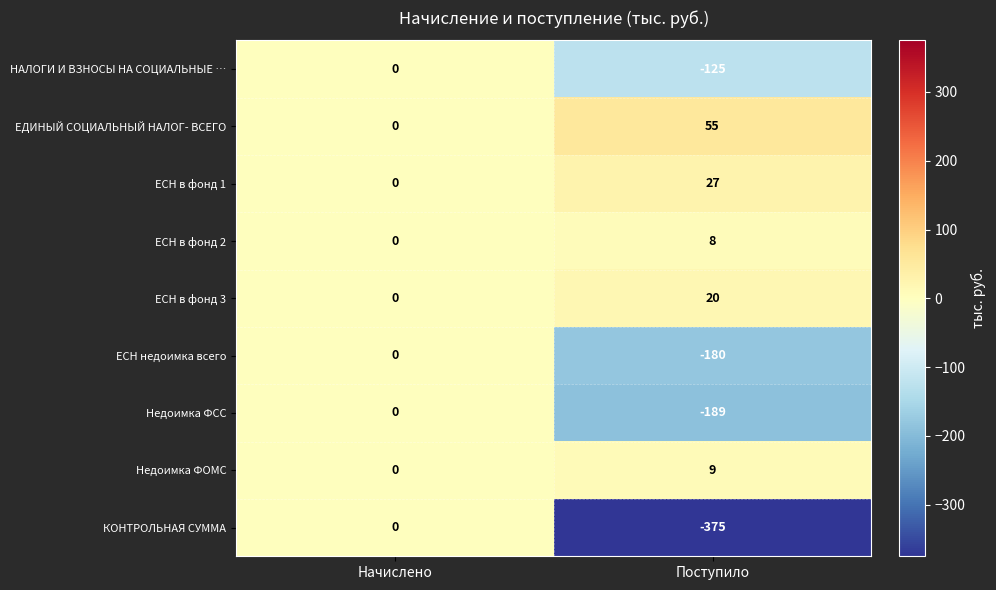

Rank the series at Поступило from highest to lowest value.

ЕДИНЫЙ СОЦИАЛЬНЫЙ НАЛОГ- ВСЕГО, ЕСН в фонд 1, ЕСН в фонд 3, Недоимка ФОМС, ЕСН в фонд 2, НАЛОГИ И ВЗНОСЫ НА СОЦИАЛЬНЫЕ …, ЕСН недоимка всего, Недоимка ФСС, КОНТРОЛЬНАЯ СУММА